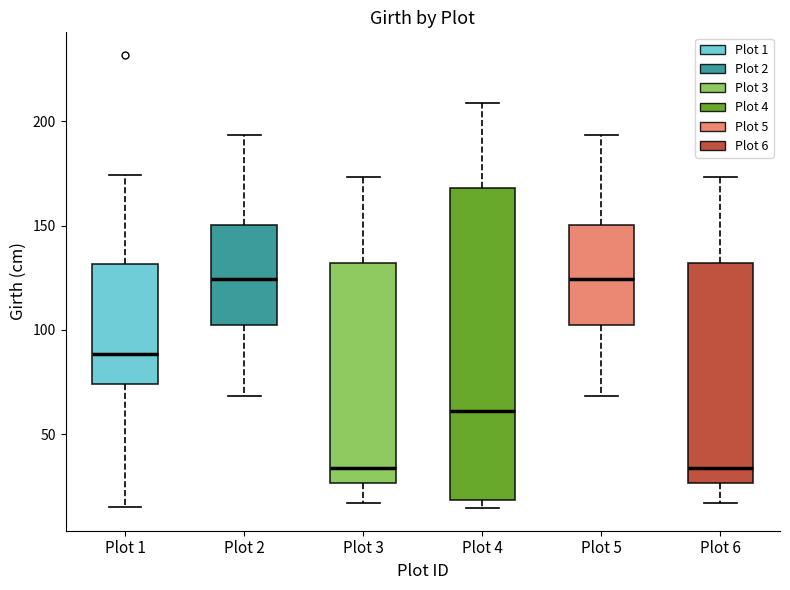

Where is the upper edge of the box for Plot 1 on the y-axis? The values are not printed on the chart, so give them approximately, as read against the axis.

130